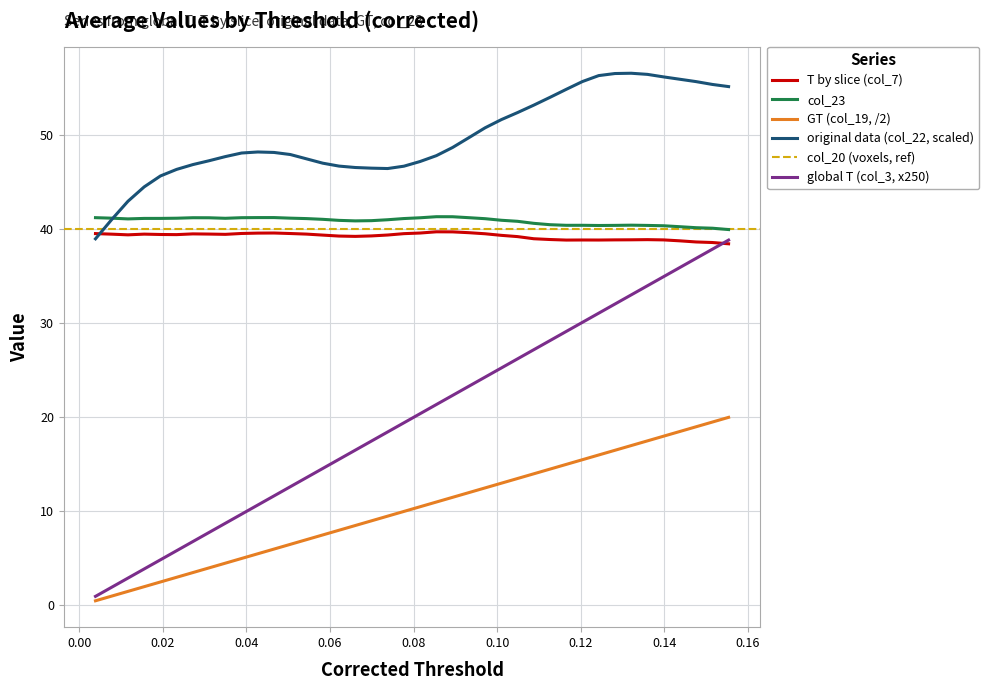

What is the value of the original data (col_22) point at the 10th from the left?

48.1